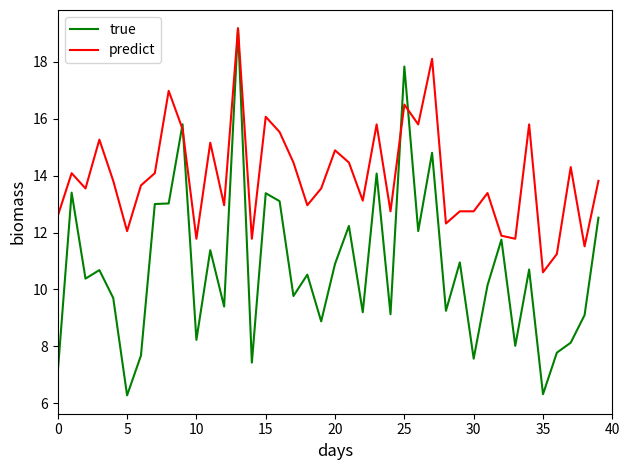

Rank the series by their average value, from highest to lowest.

predict, true